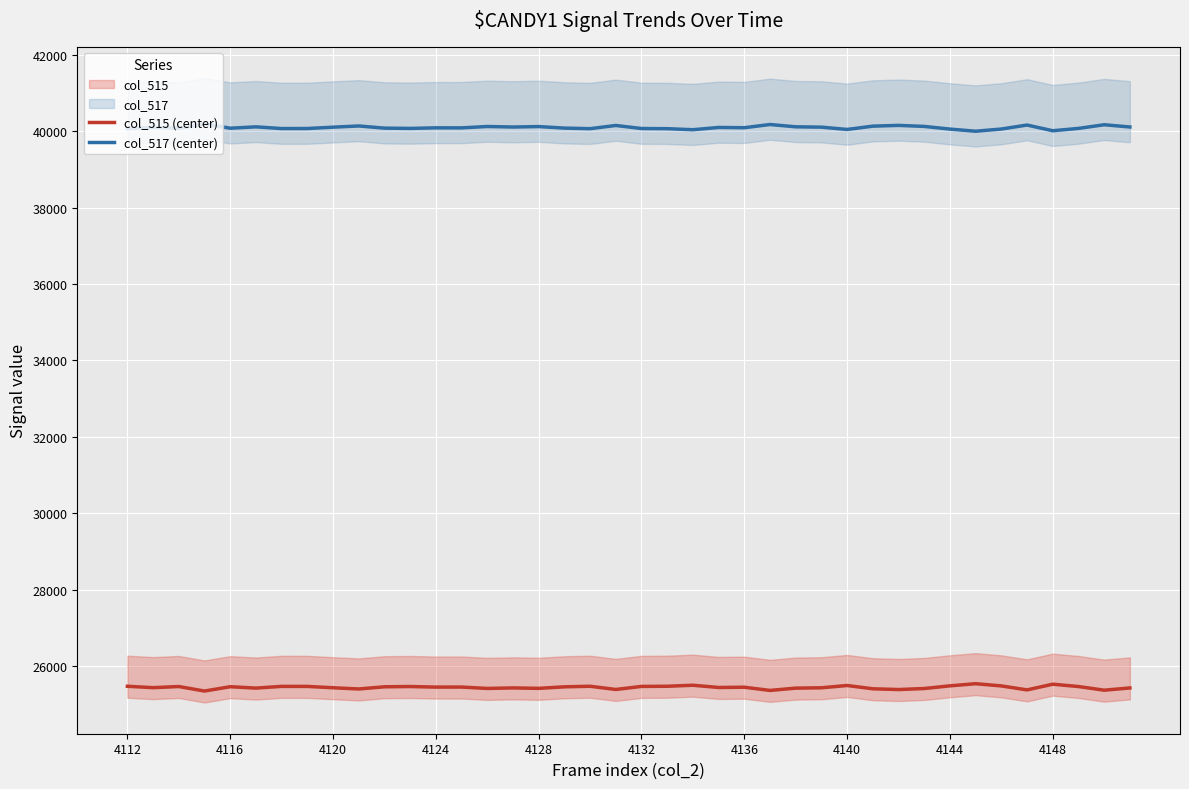

Is it true that col_515 (center) equals 10626 at 4112?

False